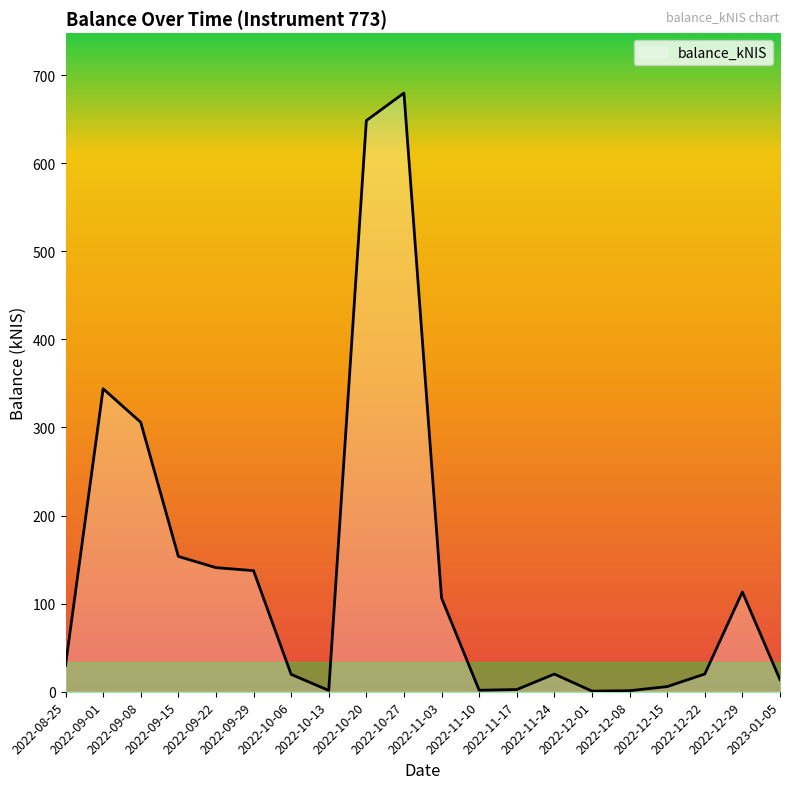

How many lines are shown in the chart?

1